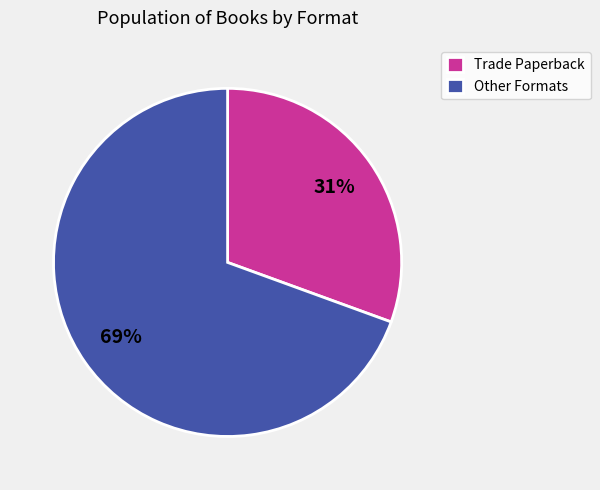

Which has a higher value, Other Formats or Trade Paperback?

Other Formats